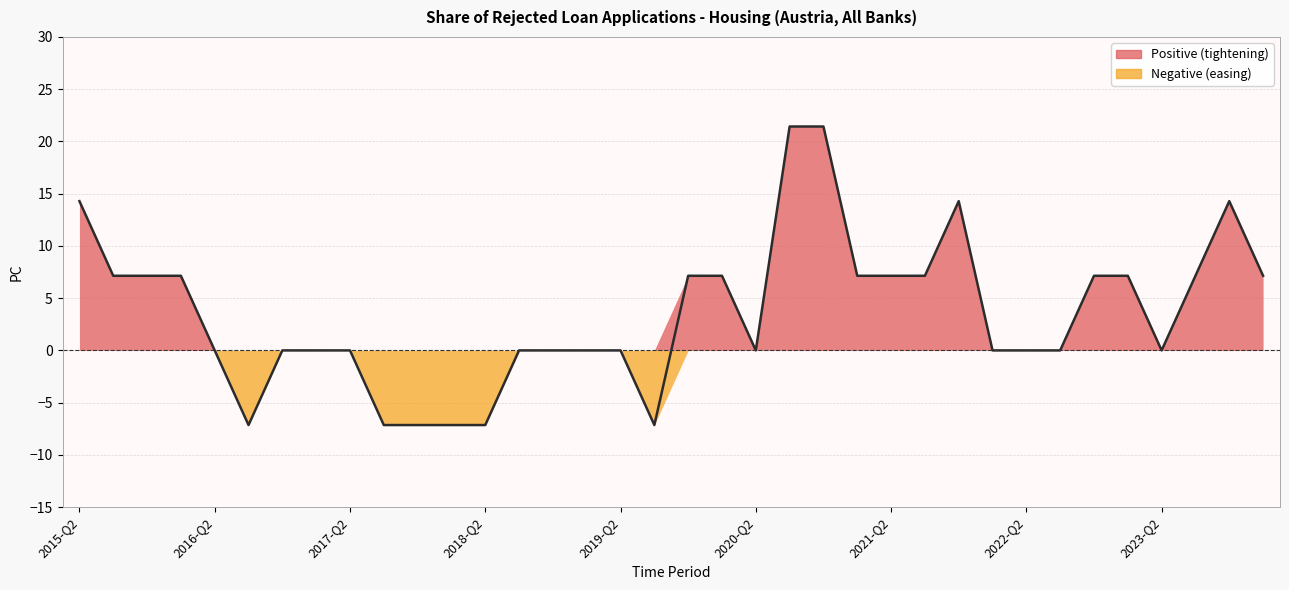

True or false: the data has more than 0 interior local peaks.

True